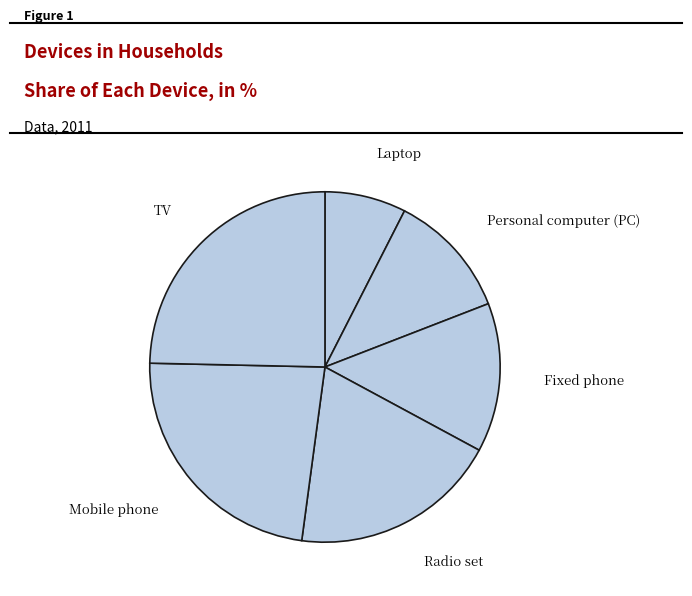

Is there a majority slice in this chart?

No